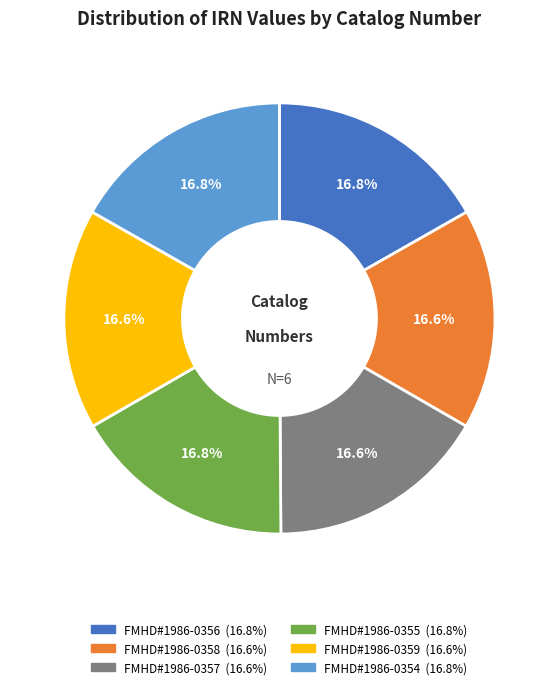

Does any single category account for the majority?

No